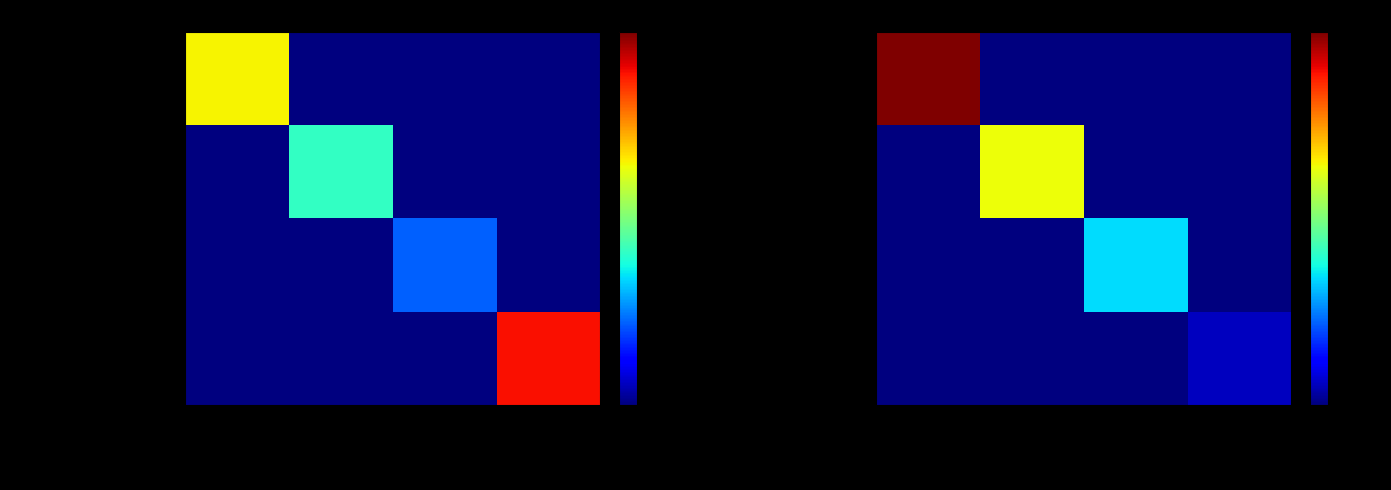

At how many categories does at least one series exceed 10?

4